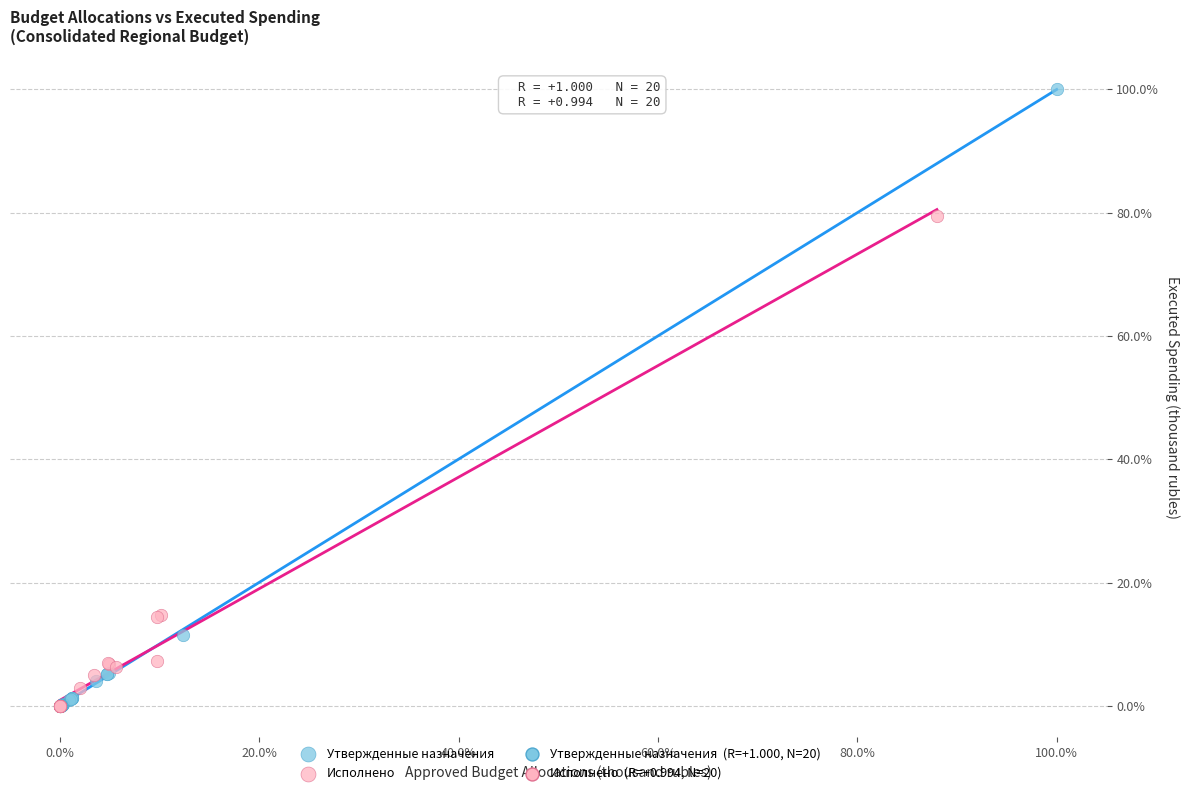

Which series has the widest spread of Y values?

Утвержденные назначения